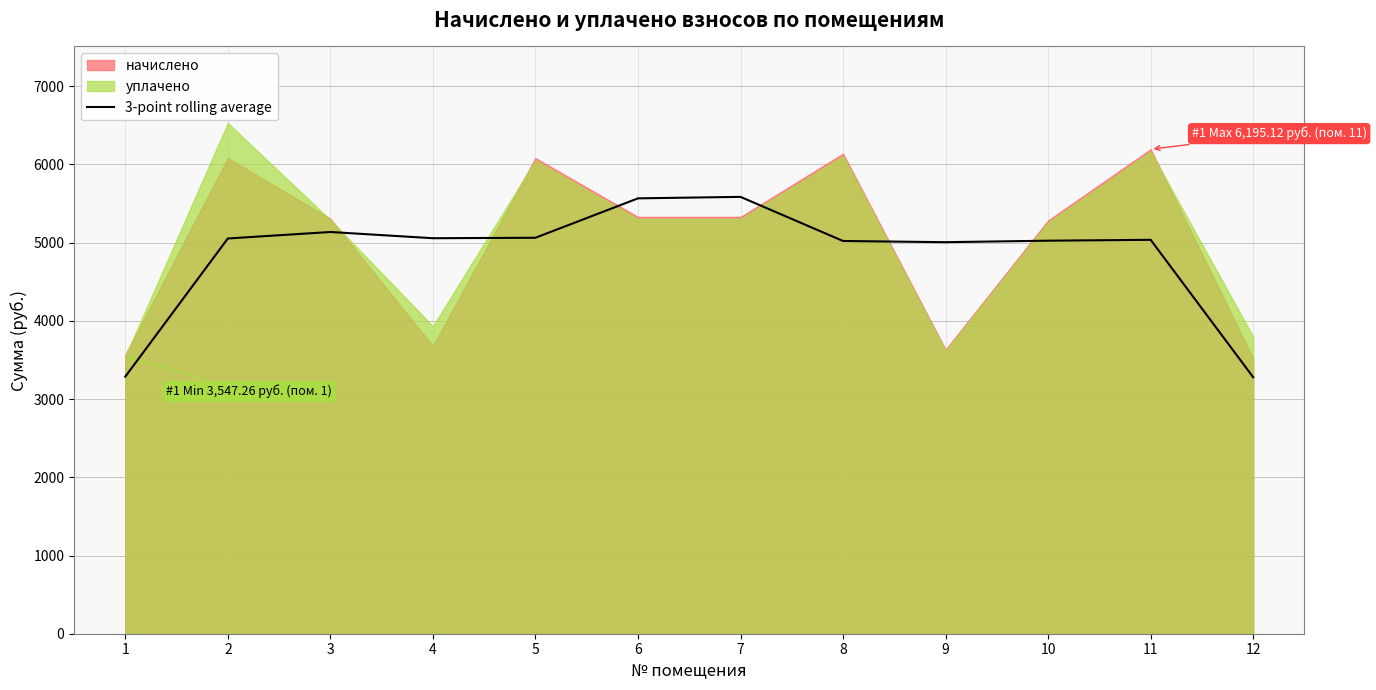

Between 6 and 9, which is larger?

6